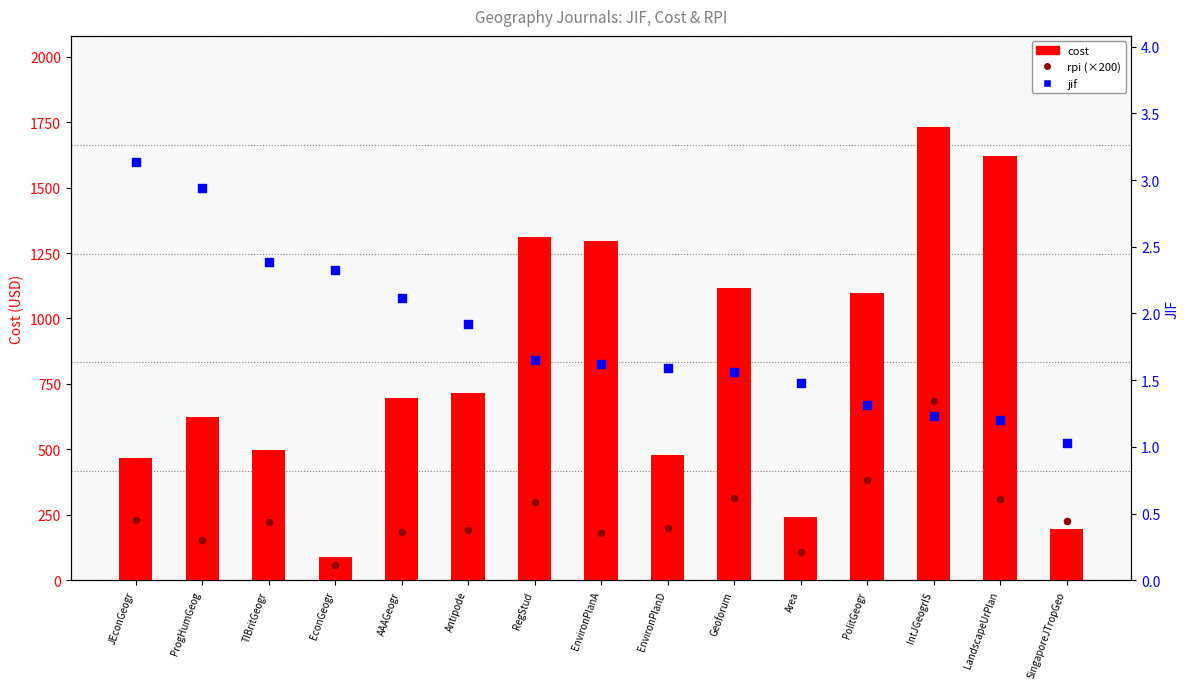

Is the value of rpi (×200) at Antipode greater than the value of jif at Antipode?

Yes